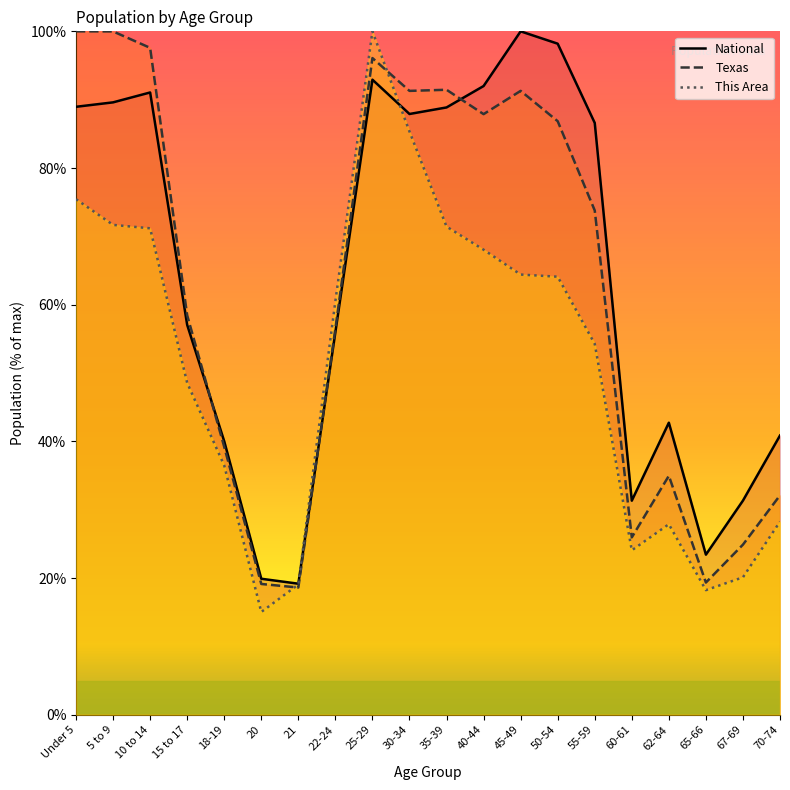

What is the value of the National point at the 17th from the left?

42.7